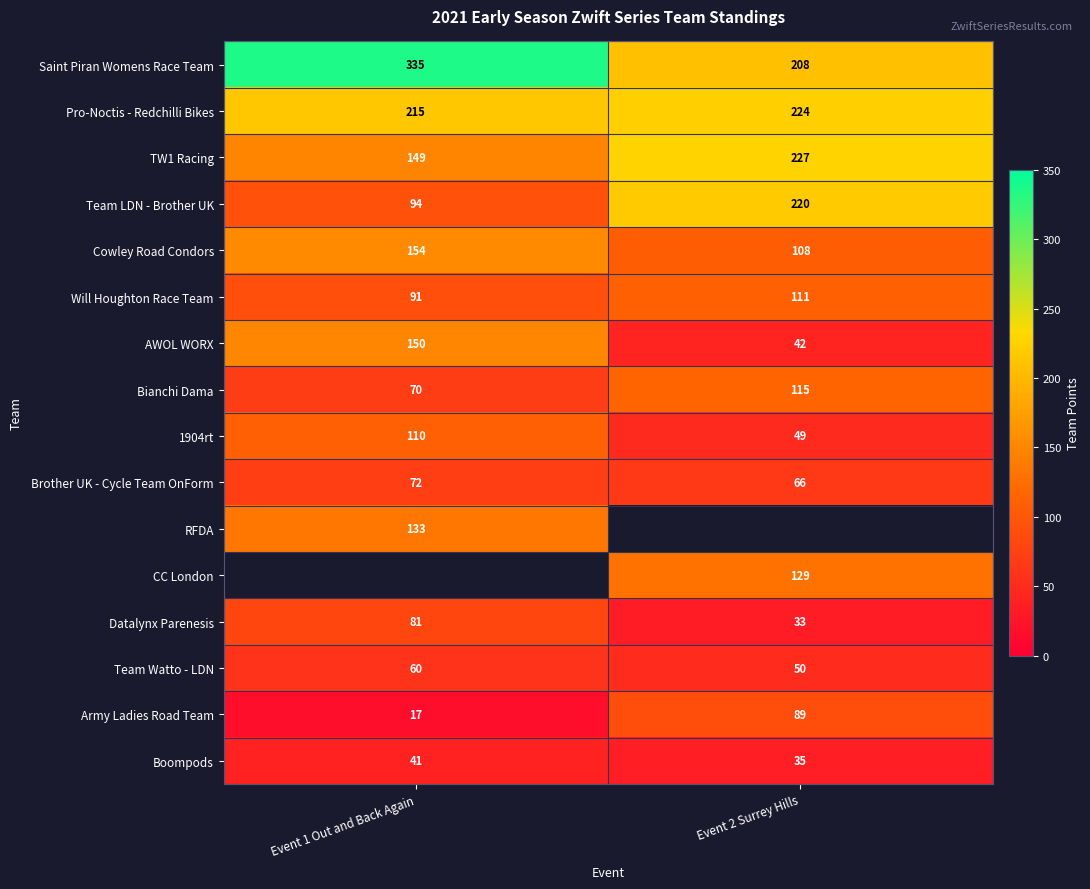

What is the difference between the maximum and minimum values in the Saint Piran Womens Race Team series?

127